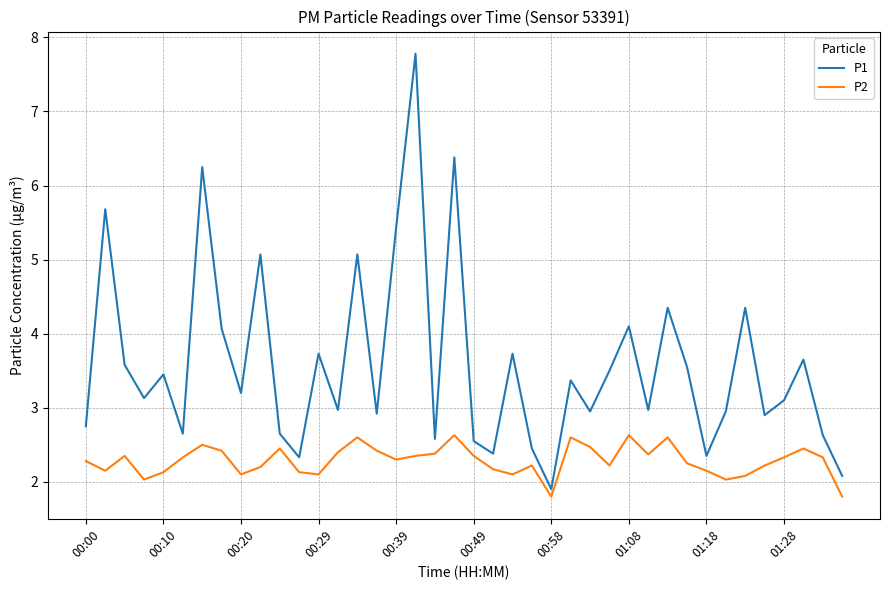

What is the highest value of the P2 series?

2.6